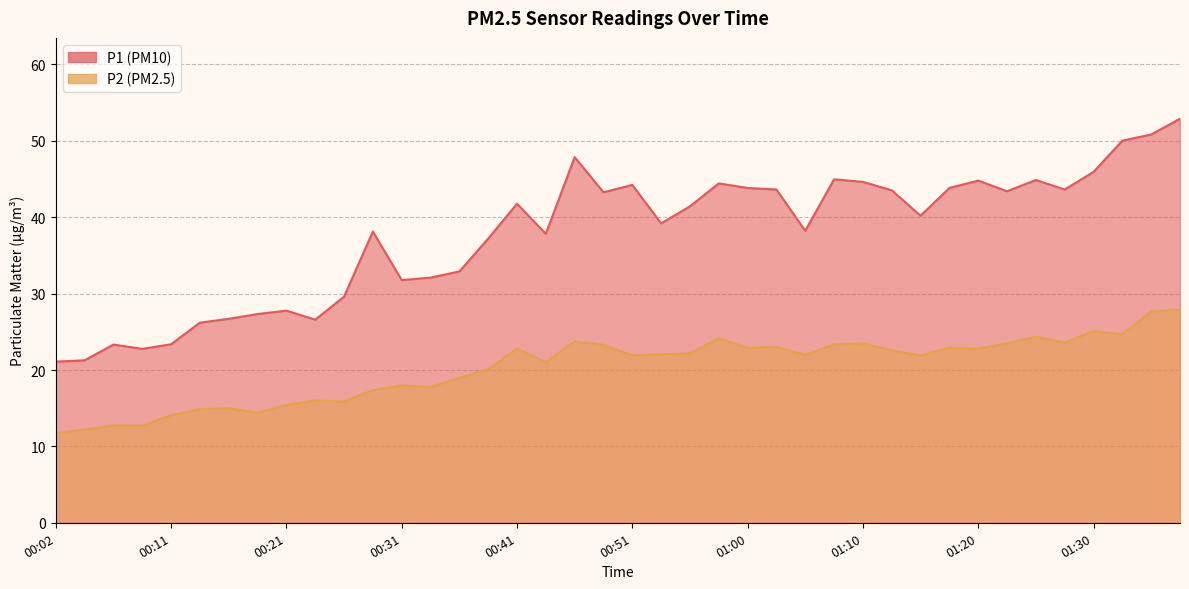

True or false: P1 and P2 intersect in this chart.

False